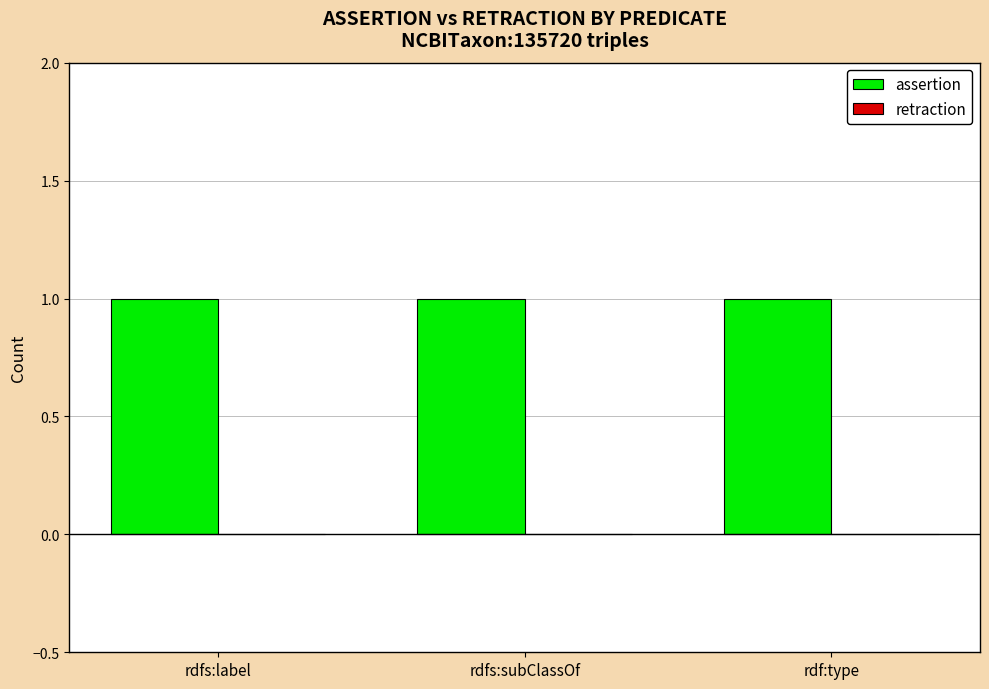

Where is retraction nearest to the value 0?

rdfs:label